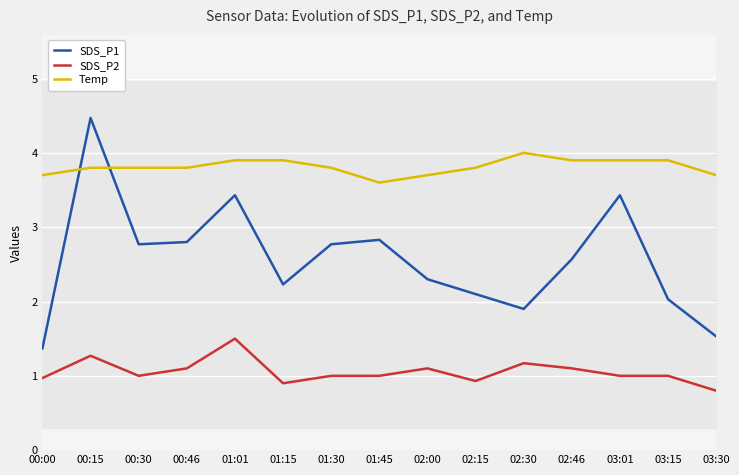

What value does the SDS_P2 series have at 03:01?

1.0